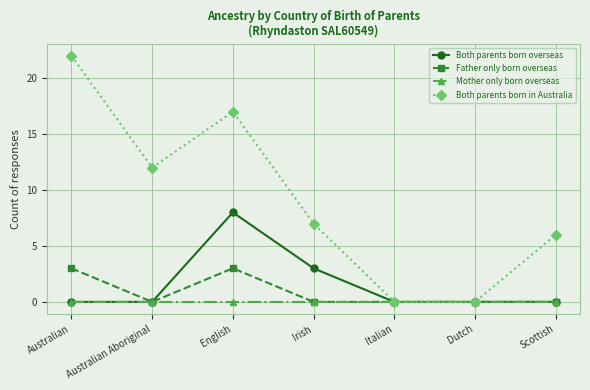

The Both parents born overseas series shows 0 at Dutch. True or false?

True